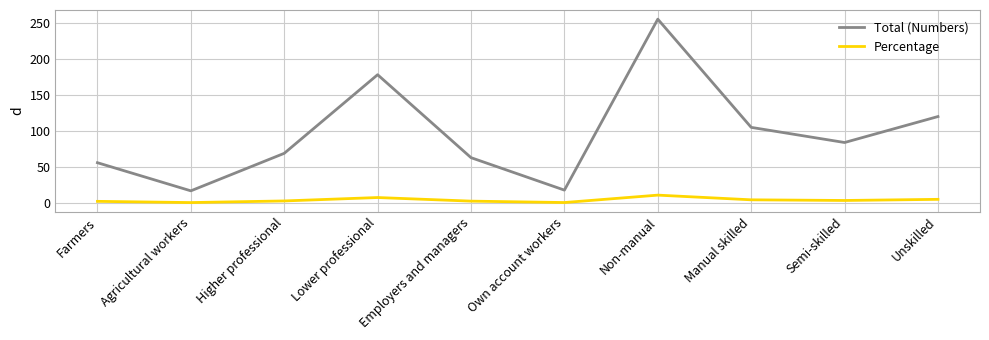

Rank the series by their maximum value, from lowest to highest.

Percentage, Total (Numbers)